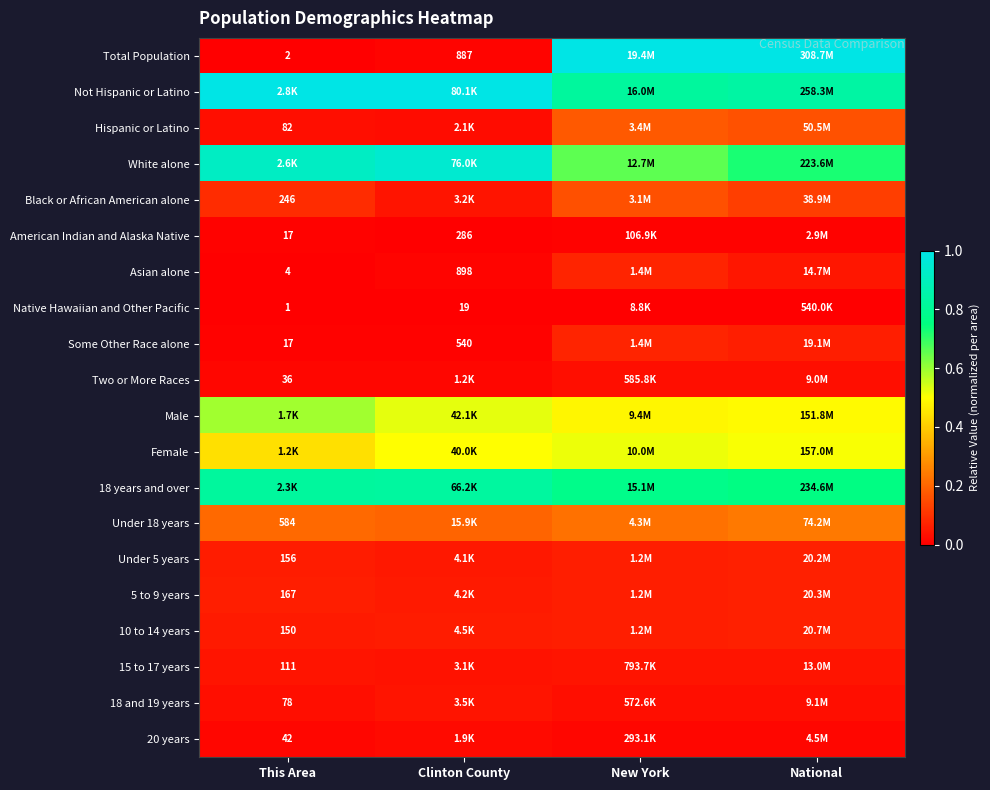

Rank the series at New York from highest to lowest value.

Total Population, Not Hispanic or Latino, 18 years and over, White alone, Female, Male, Under 18 years, Hispanic or Latino, Black or African American alone, Some Other Race alone, Asian alone, 10 to 14 years, 5 to 9 years, Under 5 years, 15 to 17 years, Two or More Races, 18 and 19 years, 20 years, American Indian and Alaska Native, Native Hawaiian and Other Pacific